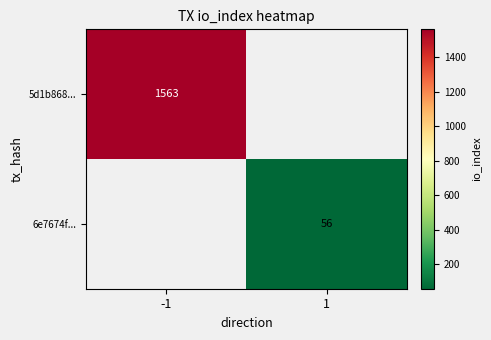

The value of 6e7674f... at 1 is 56. True or false?

True